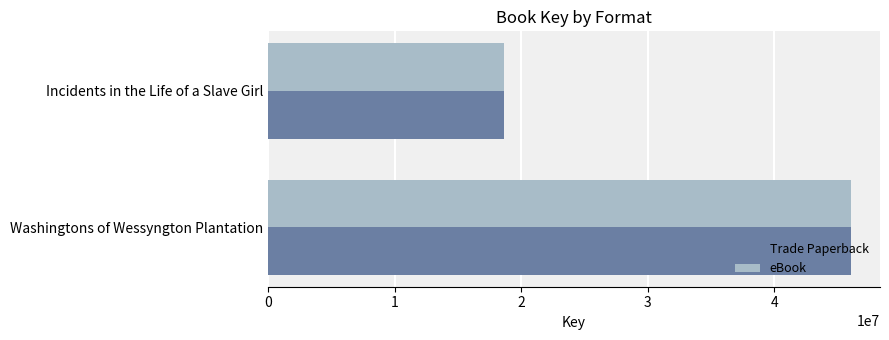

The Trade Paperback series shows 46042197 at Washingtons of Wessyngton Plantation. True or false?

True